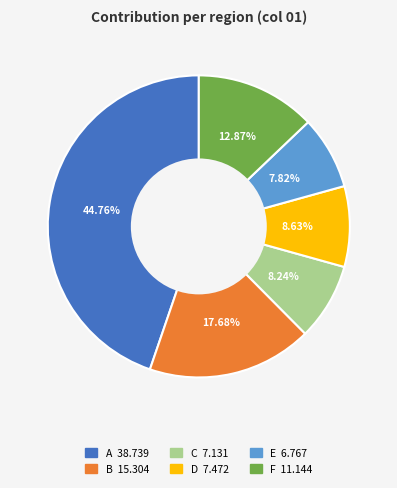

To the nearest percent, what portion does D represent?

9%